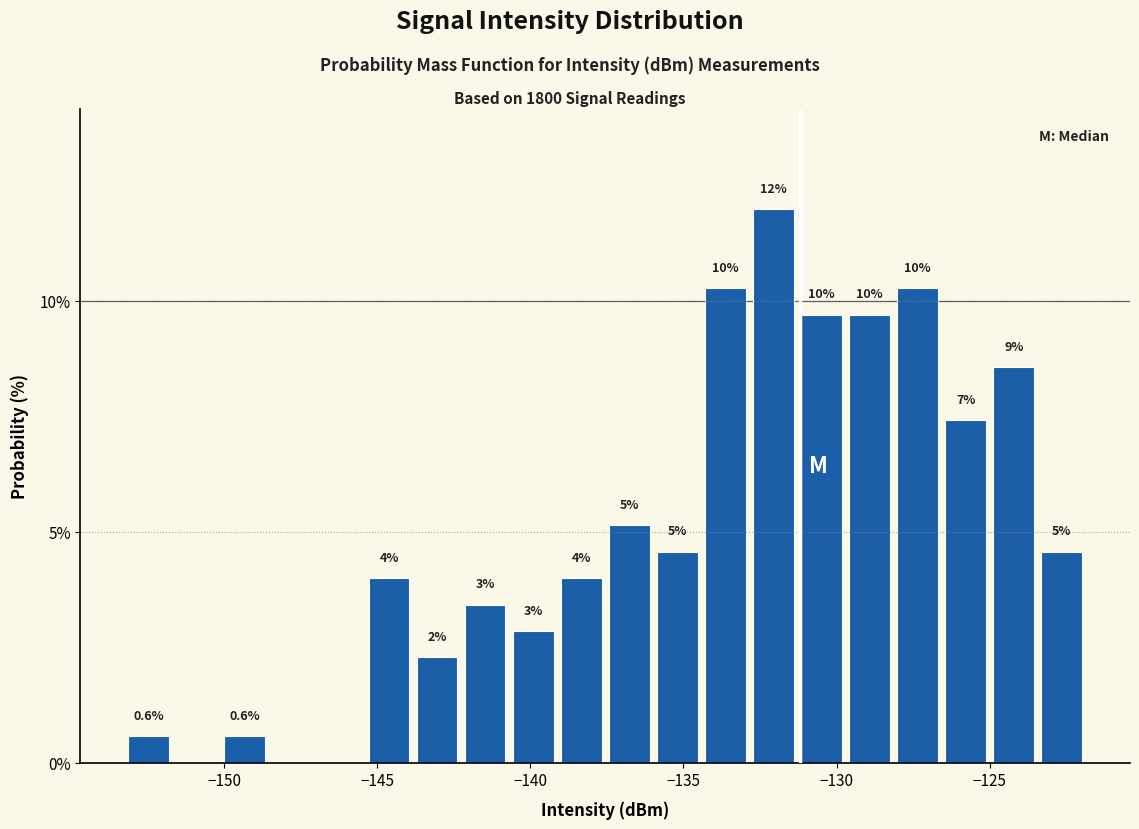

Read against the x-axis, roughly where is the centre of the tallest bar?

-132.0